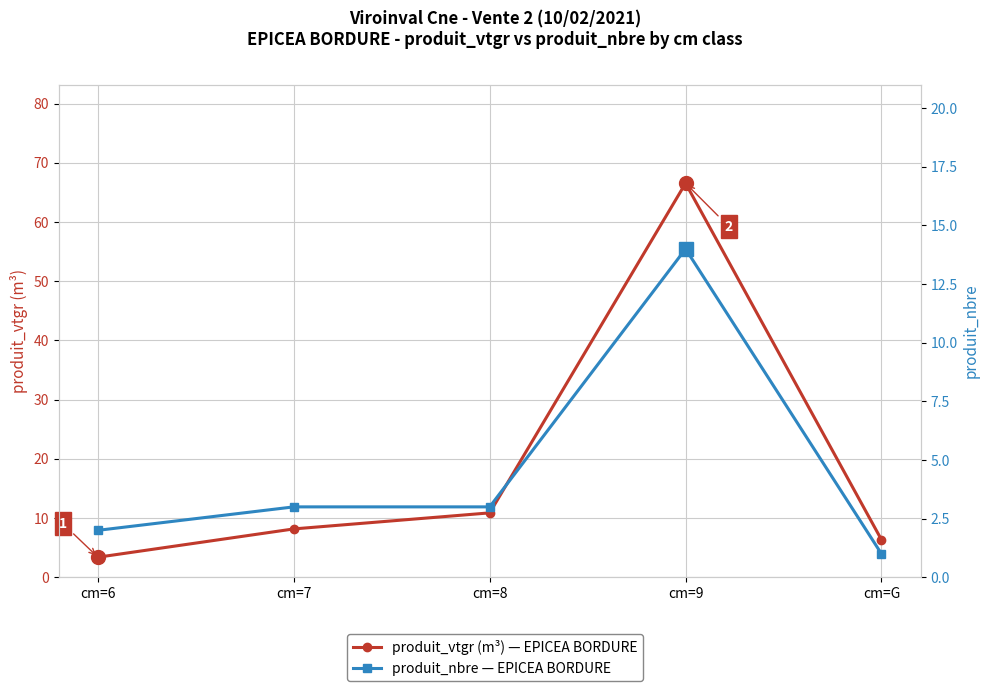

Is this an area chart (filled region under the line)?

No